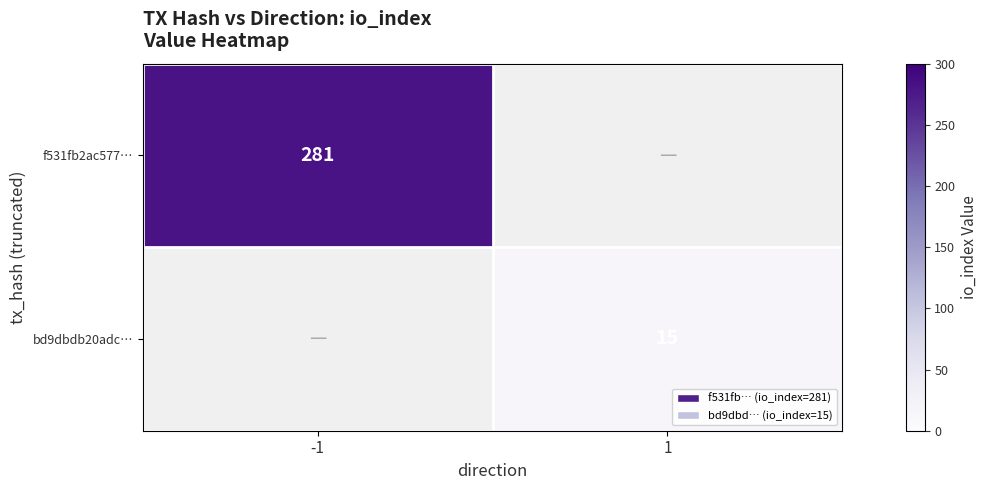

The value of bd9dbdb20adc… at 1 is 15. True or false?

True